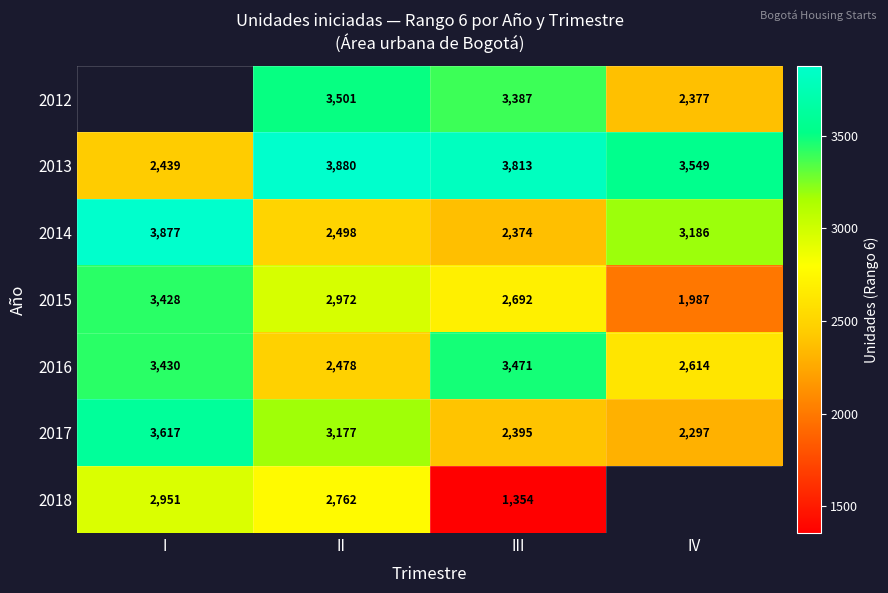

True or false: 2016 has a value of 1048 at I.

False